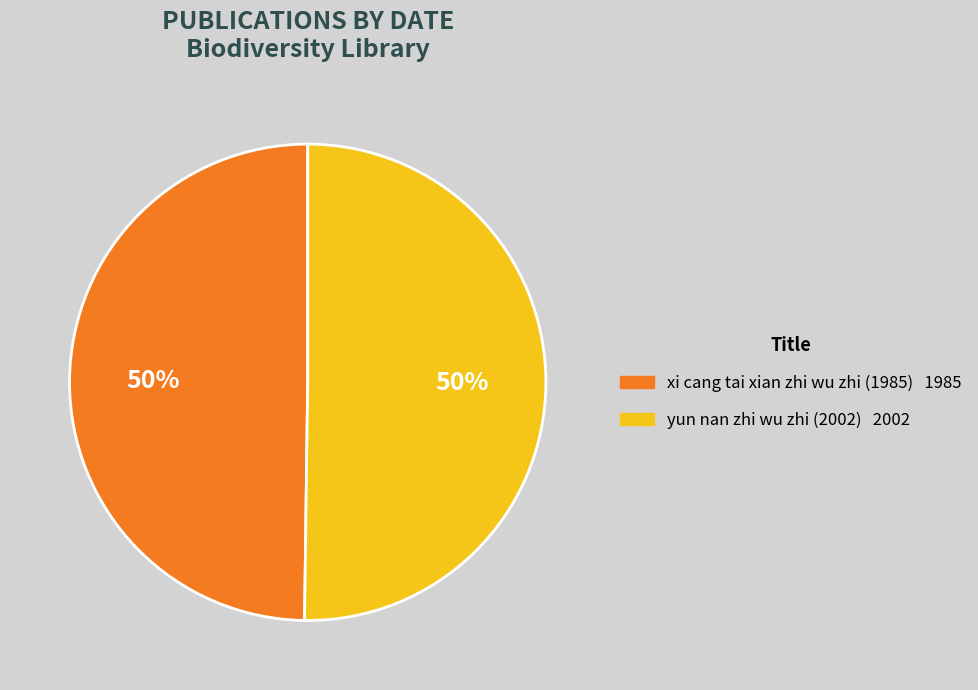

To the nearest percent, what portion does xi cang tai xian zhi wu zhi (1985) represent?

50%